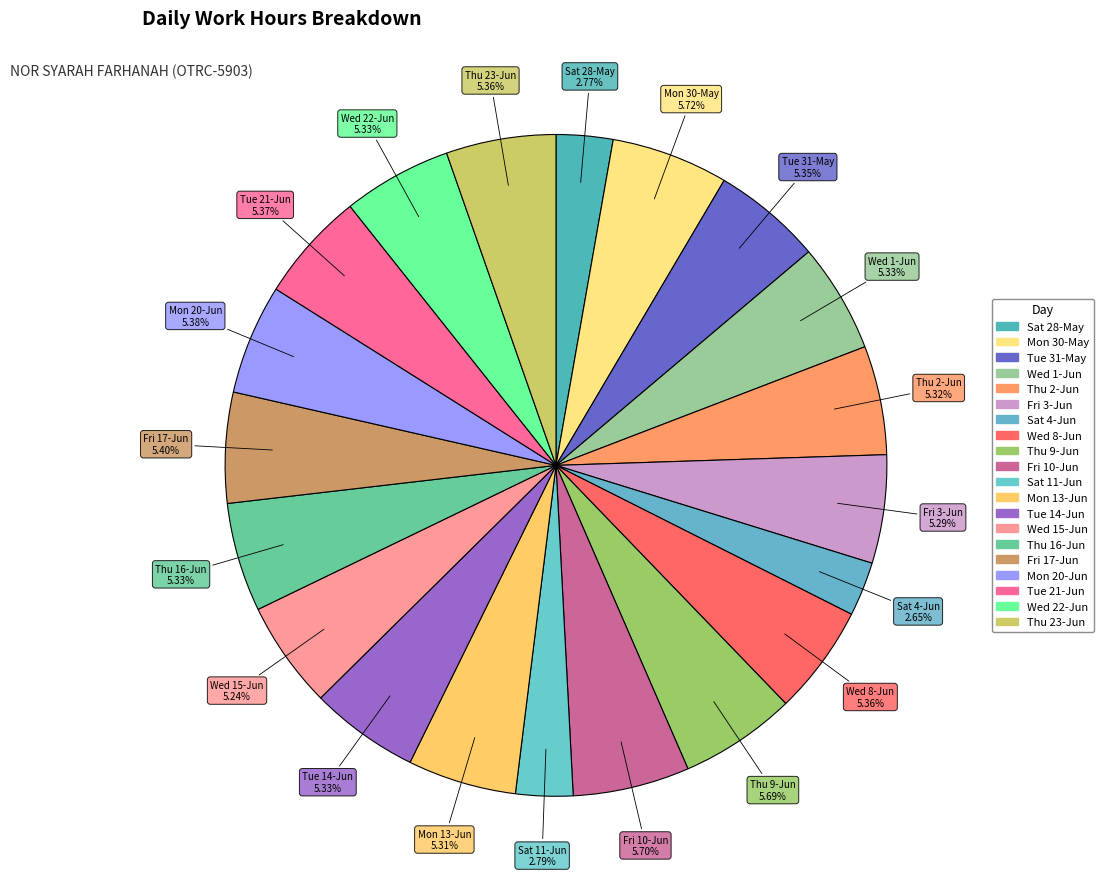

Does Tue 31-May represent more than half of the total?

No